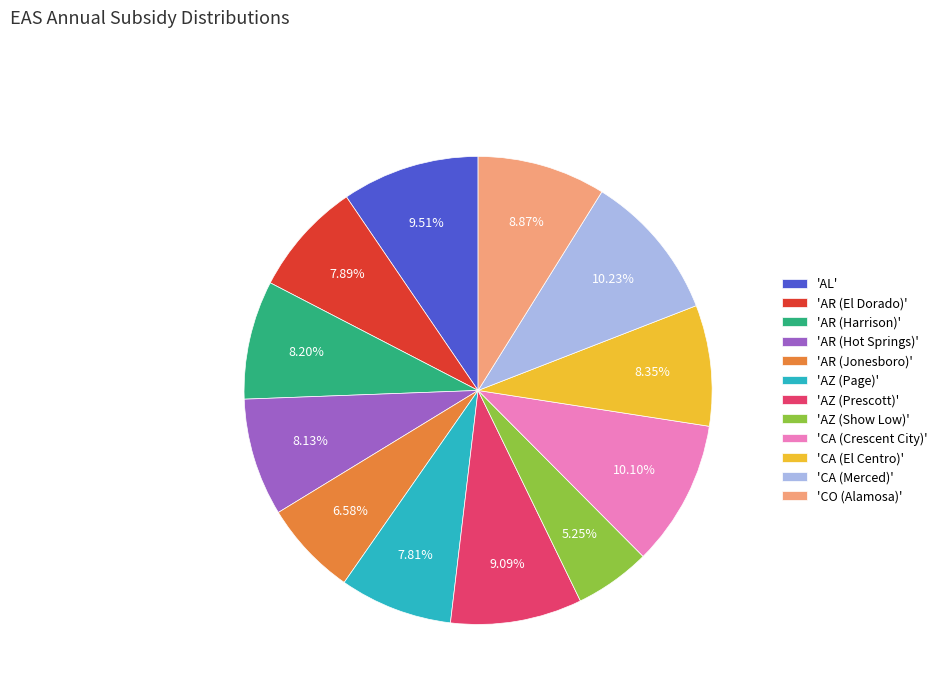

Is there a majority slice in this chart?

No